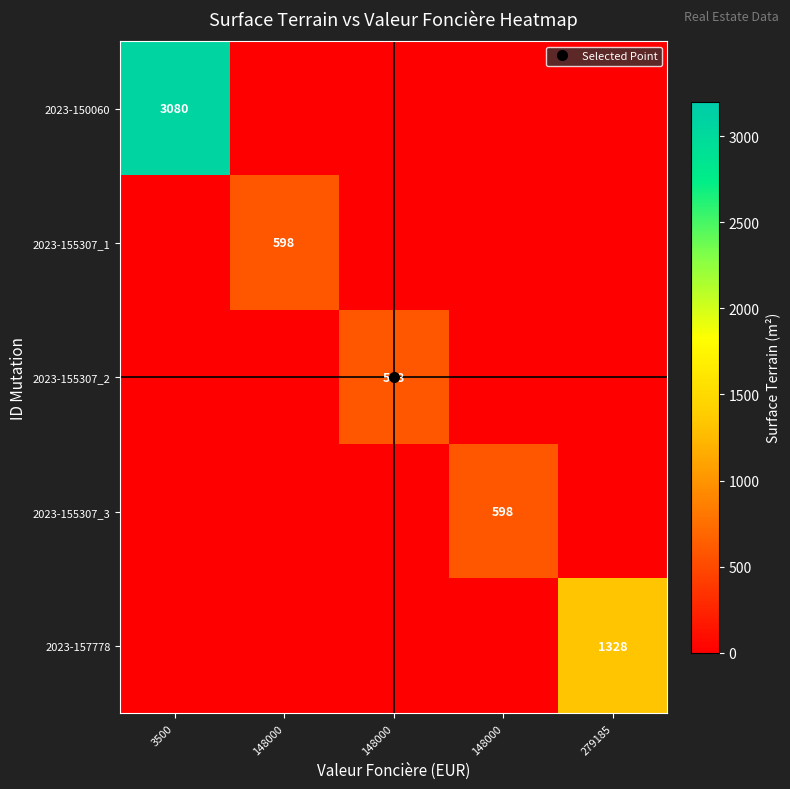

At which label does 2023-157778 reach its peak?

279185